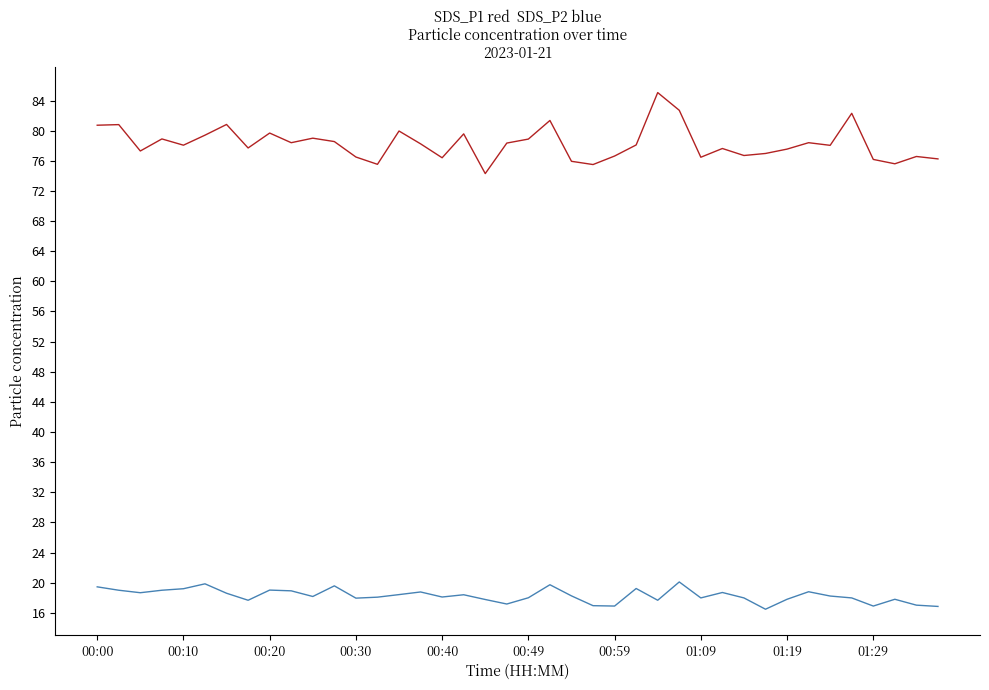

What is the smallest value displayed?

16.5